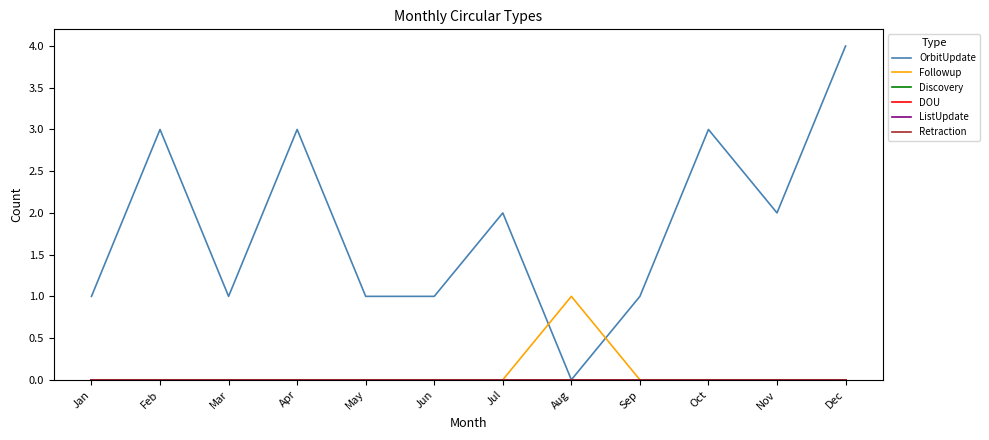

Does the chart display data point markers on the line(s)?

No